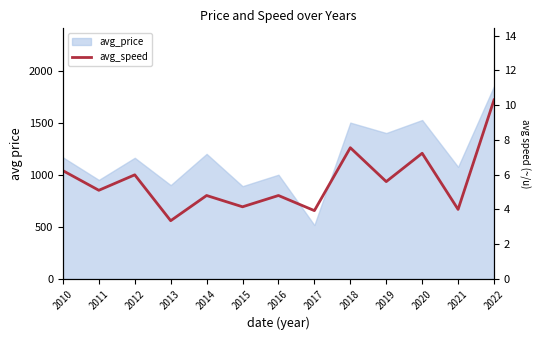

Where is the first local maximum?

2012